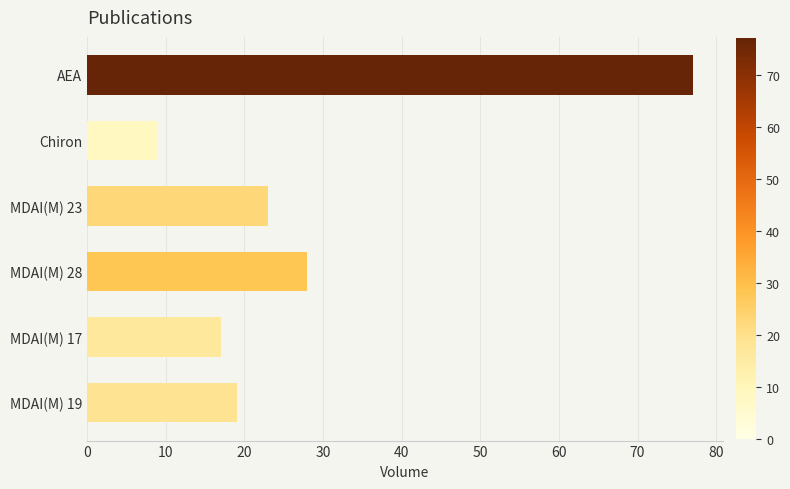

How many data points are less than 23?

3